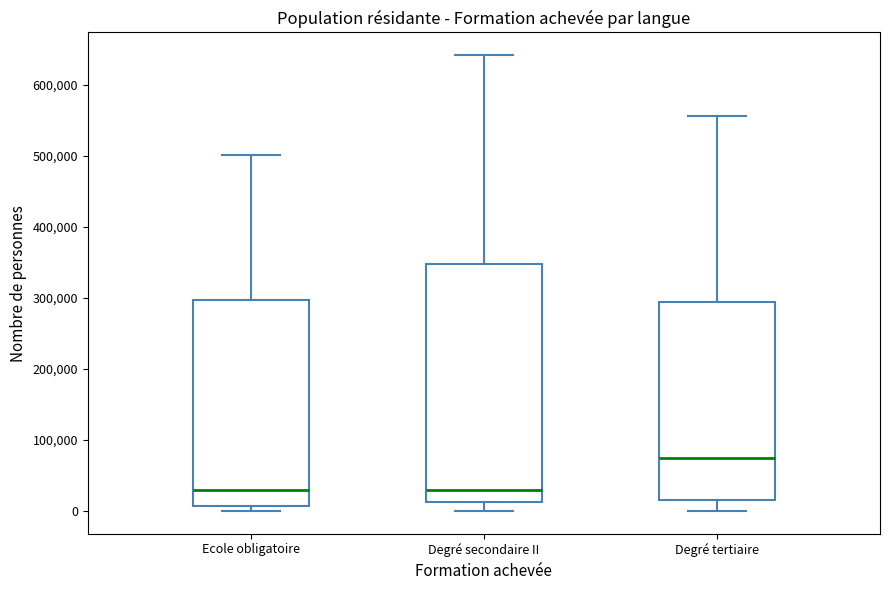

Comparing the boxes themselves (not the whiskers), which one is the tallest?

Degré secondaire II